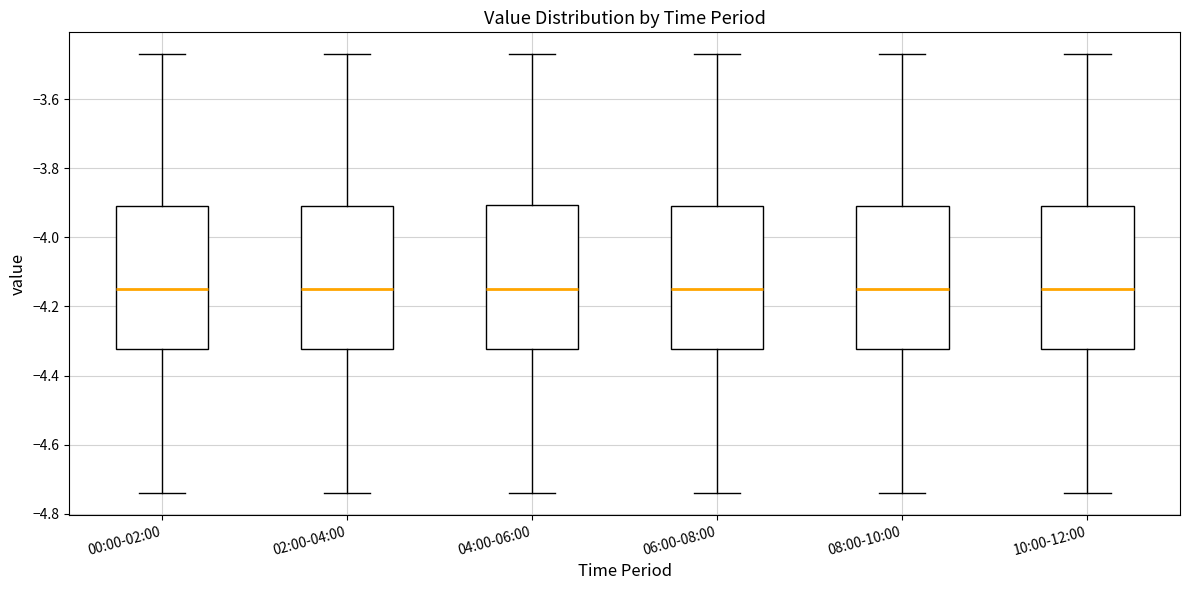

Reading left to right, read every box against the y-axis: the position of its median line, the range the box covers, and the ends of its whiskers. The values are not printed on the chart, so give them approximately, as read against the axis.

00:00-02:00: median -4.14, box -4.32 to -3.90, whiskers -4.74 to -3.46
02:00-04:00: median -4.14, box -4.32 to -3.90, whiskers -4.74 to -3.46
04:00-06:00: median -4.14, box -4.32 to -3.90, whiskers -4.74 to -3.46
06:00-08:00: median -4.14, box -4.32 to -3.90, whiskers -4.74 to -3.46
08:00-10:00: median -4.14, box -4.32 to -3.90, whiskers -4.74 to -3.46
10:00-12:00: median -4.14, box -4.32 to -3.90, whiskers -4.74 to -3.46